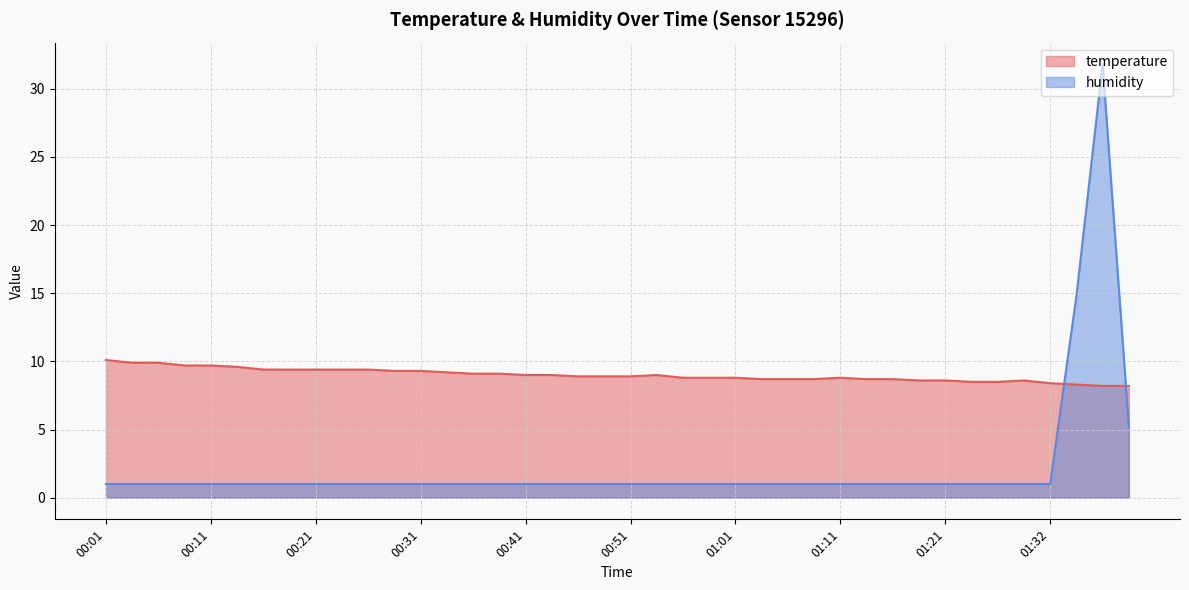

What is the sum of all temperature values?

360.2